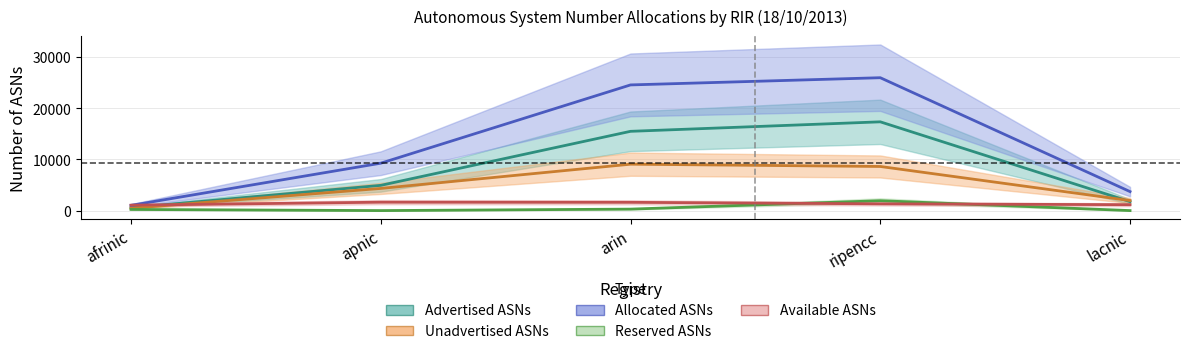

Count the number of categories in the chart.

5